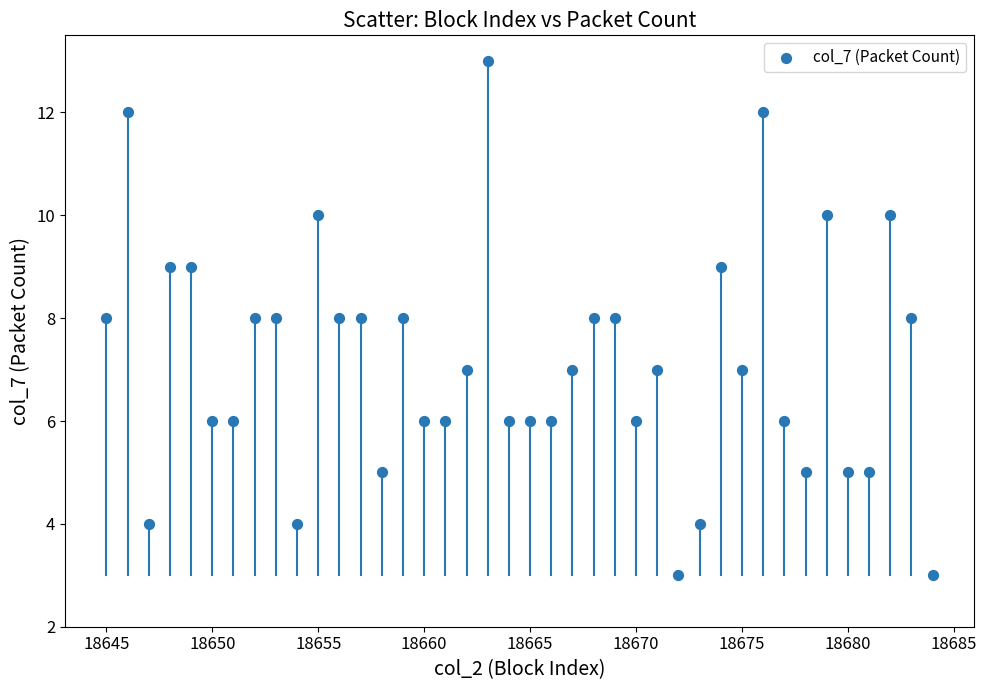

What is the range of Y values (max minus min)?

10